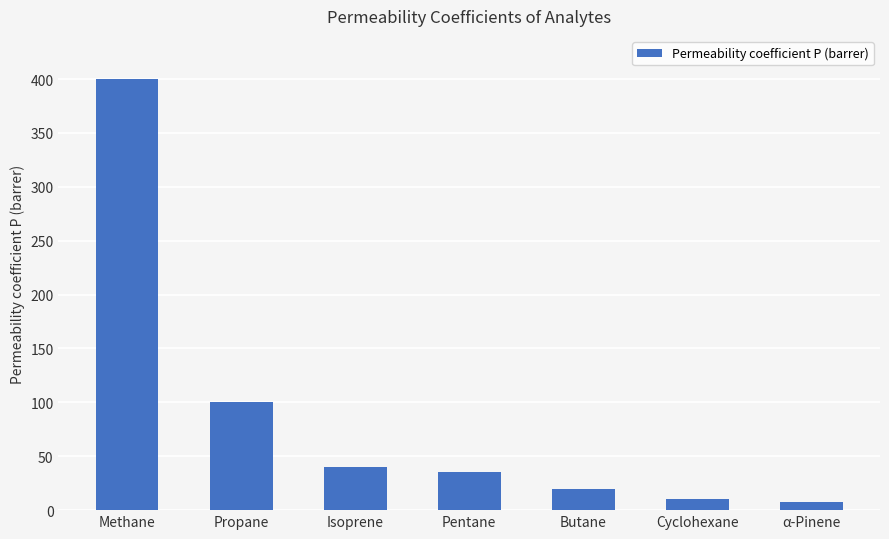

True or false: the data shows 400 at Methane.

True